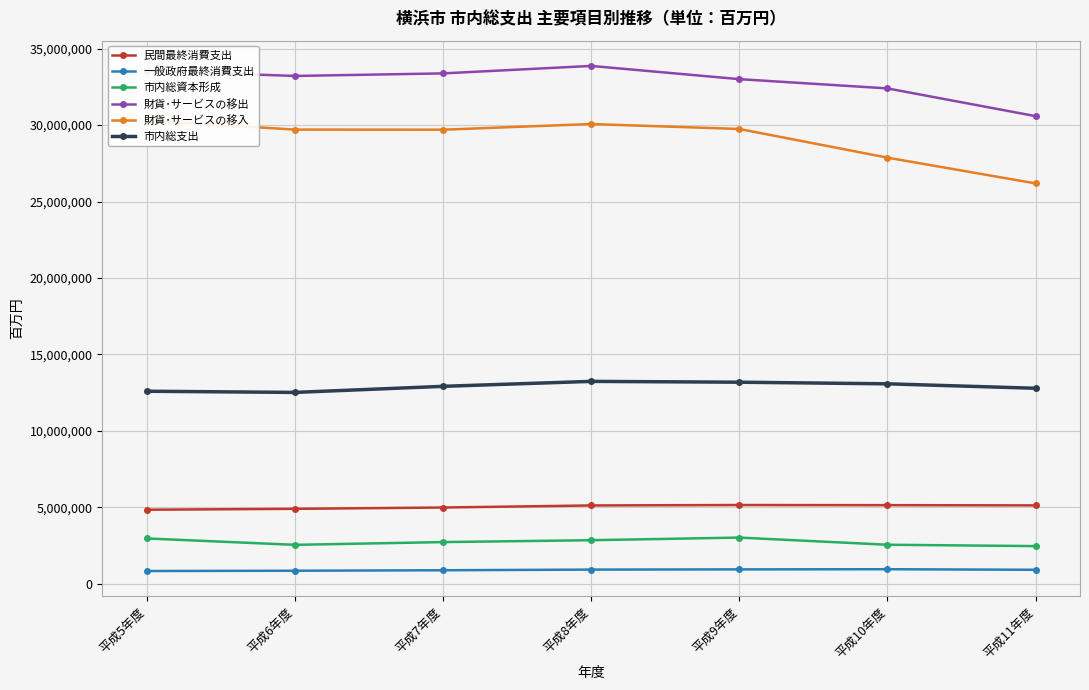

Is it true that 民間最終消費支出 equals 4843966 at 平成5年度?

True